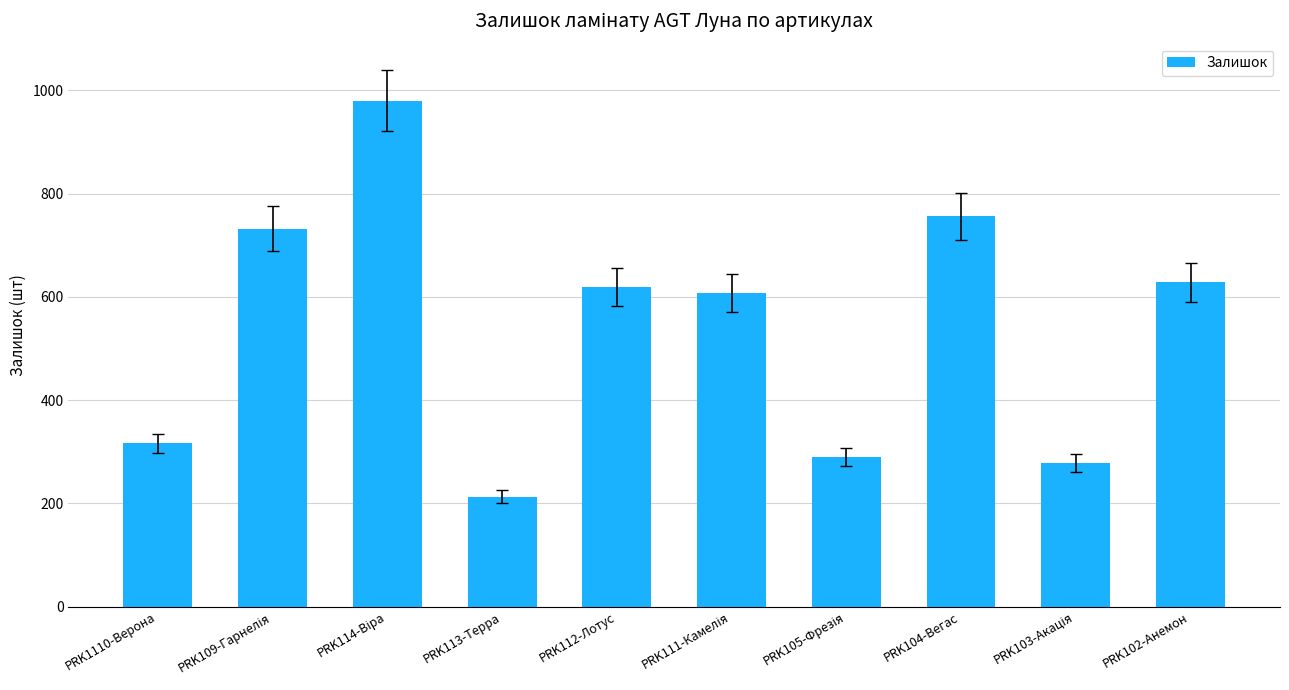

What is the value of the 10th bar from the left?

628